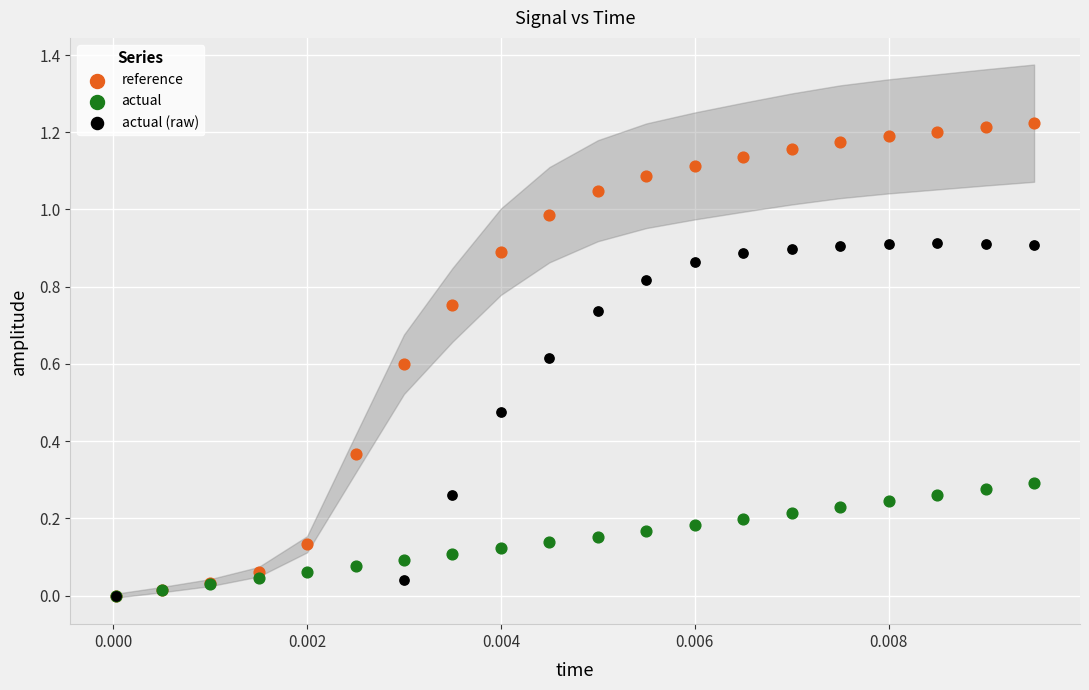

Which series contains the highest Y value?

reference